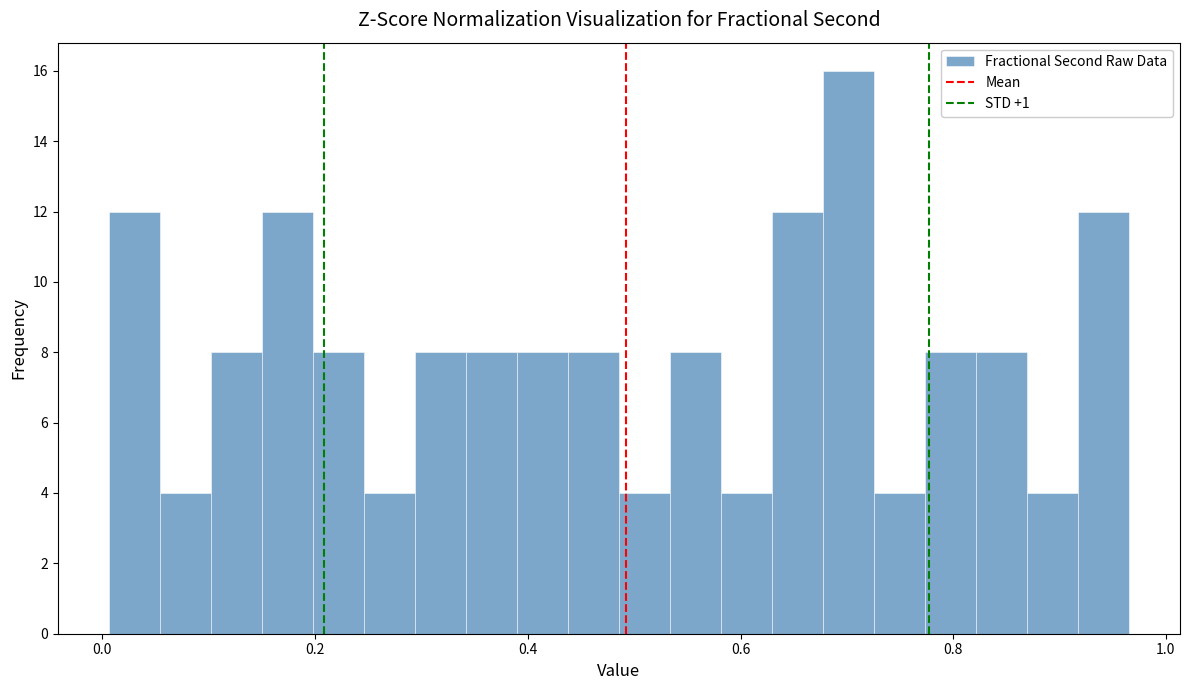

Around what value on the x-axis is the tallest bar? Give the approximate position of its centre, as read against the axis.

0.70